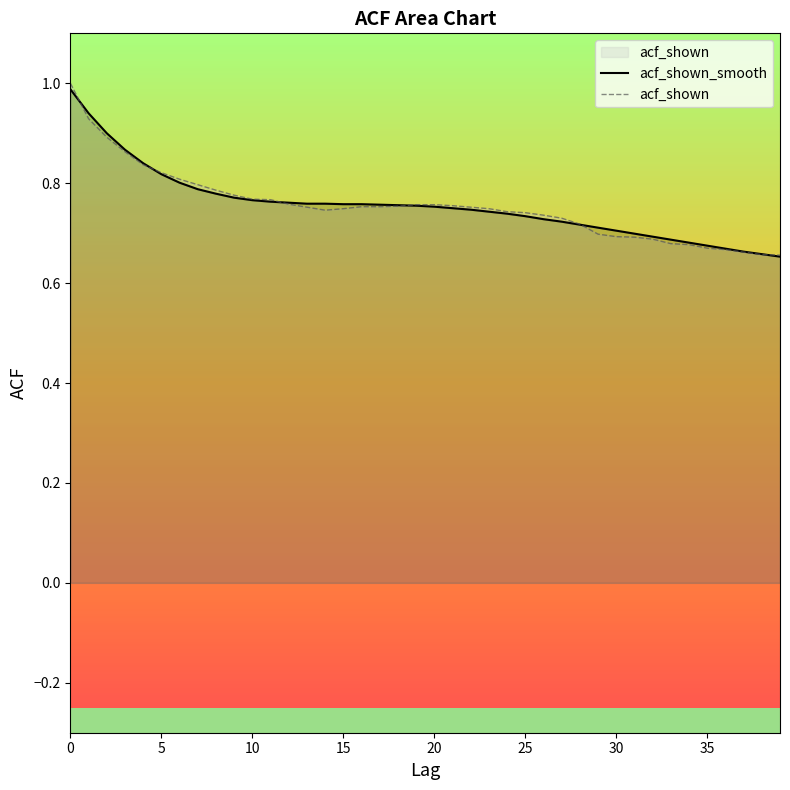

Which series has the largest range (max minus min)?

acf_shown